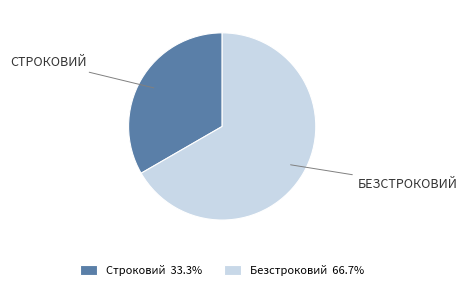

The Строковий slice represents 43% of the pie. True or false?

False